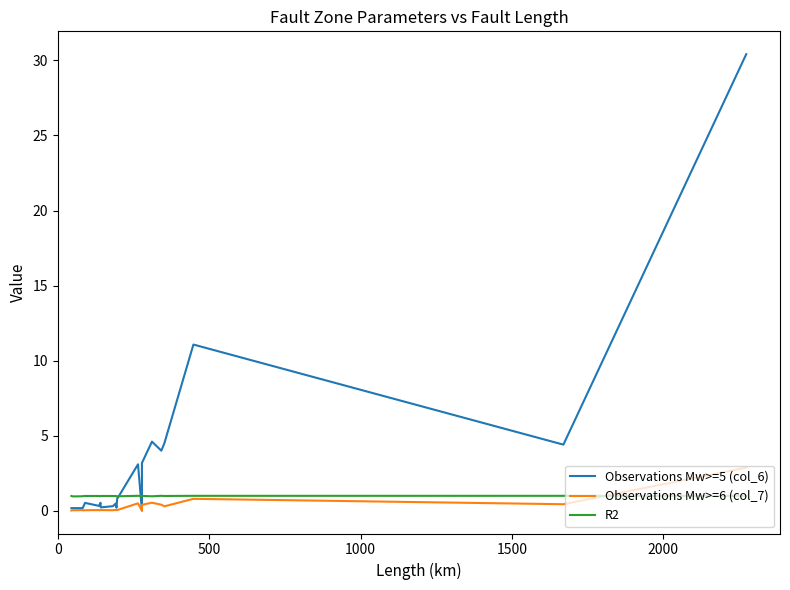

Is it true that Observations Mw>=5 (col_6) equals 0.8 at 2000?

False